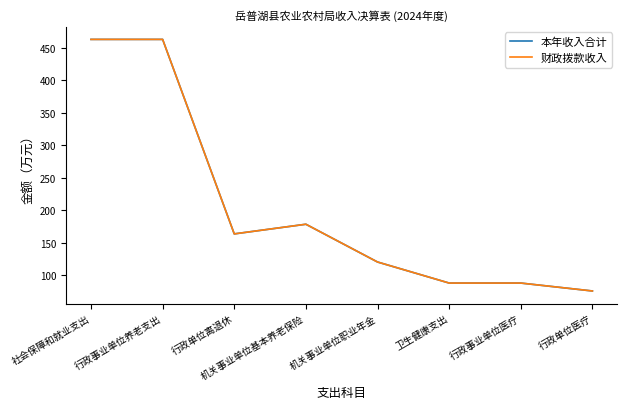

What is the difference between the second highest and minimum values in the 财政拨款收入 series?

387.0